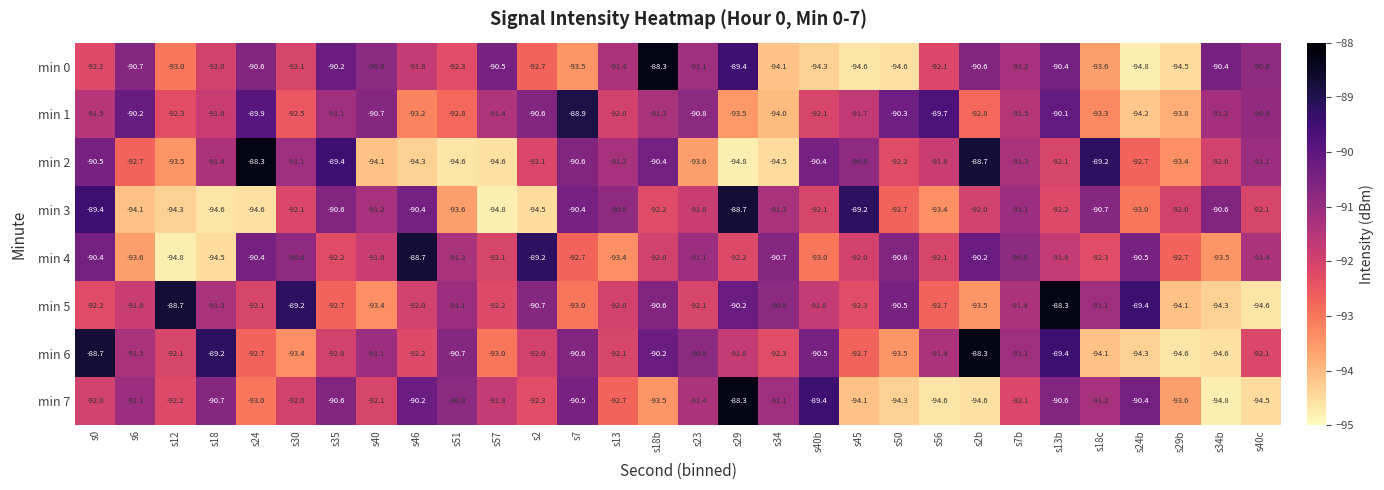

What is the total value across all series at s56?

-737.8